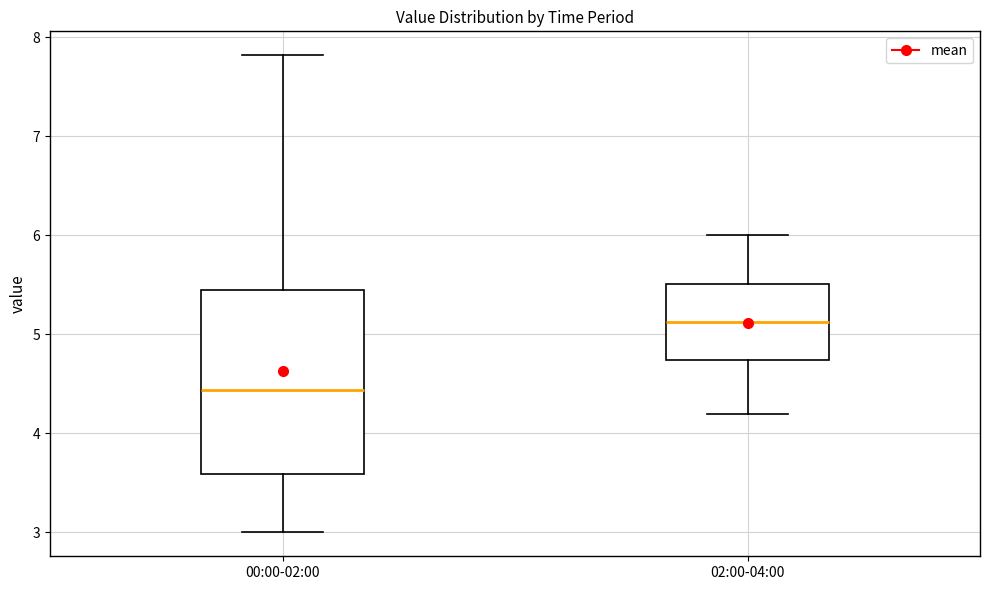

Reading left to right, read every box against the y-axis: the position of its median line, the range the box covers, and the ends of its whiskers. The values are not printed on the chart, so give them approximately, as read against the axis.

00:00-02:00: median 4.4, box 3.6 to 5.5, whiskers 3.0 to 7.8
02:00-04:00: median 5.1, box 4.7 to 5.5, whiskers 4.2 to 6.0